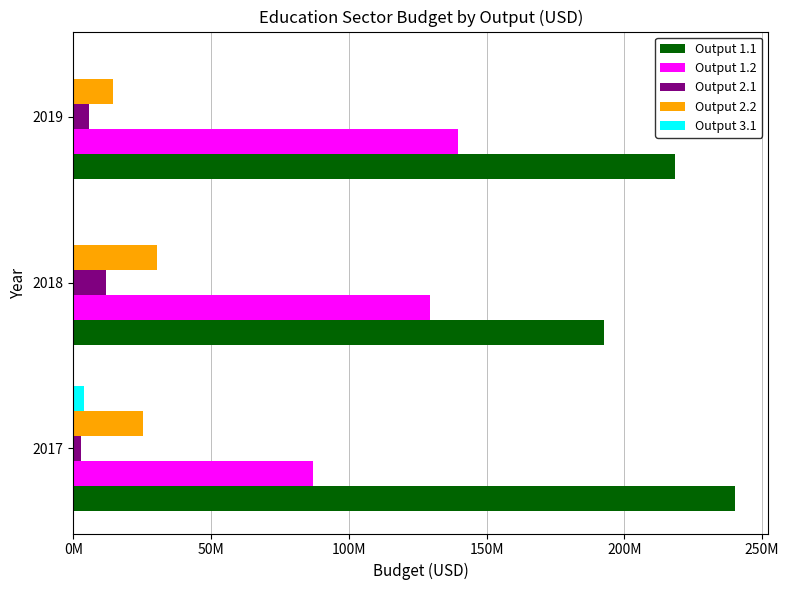

Which series has the widest spread of values?

Output 1.2